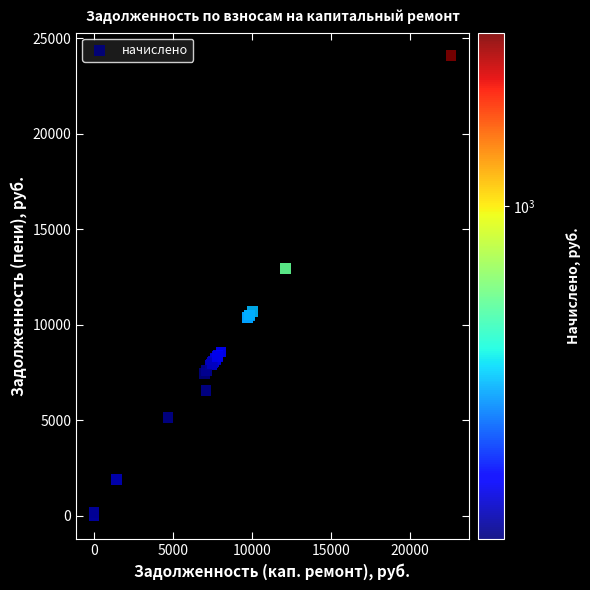

What Y value in the scatter plot is closest to 12047?

12951.2